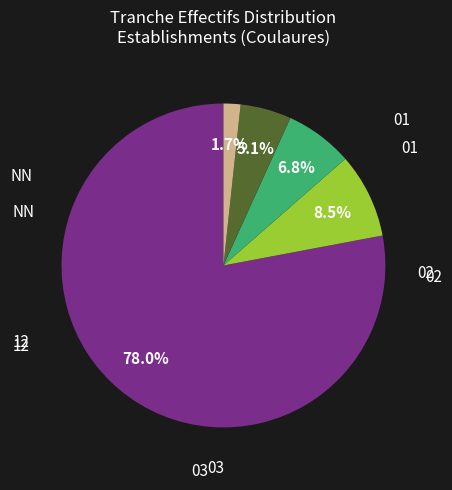

Do 02 and 03 together represent more than half of the pie?

No